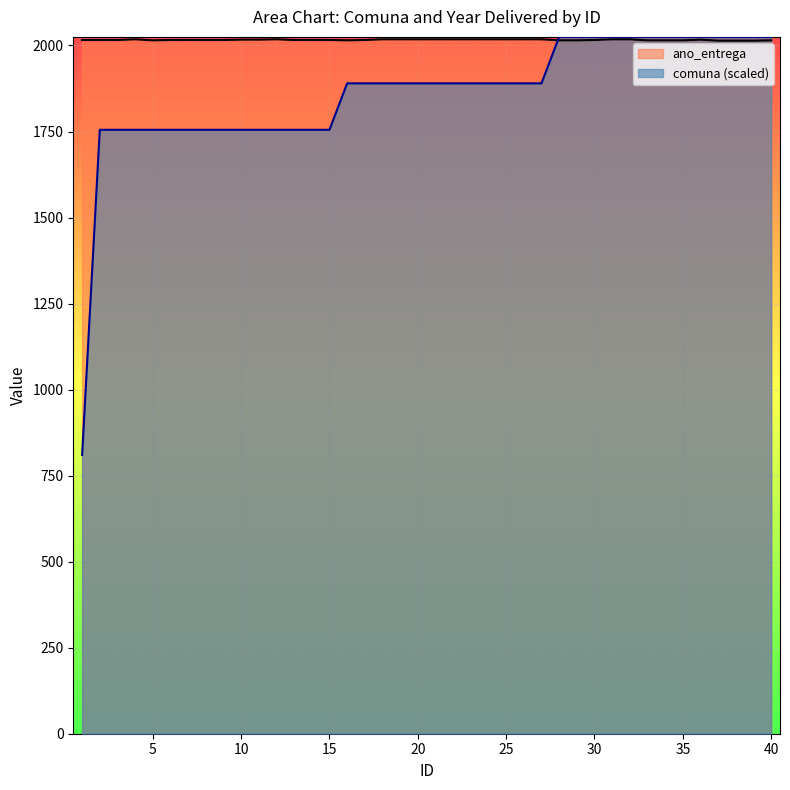

What is the difference between the maximum and minimum values in the comuna series?

1215